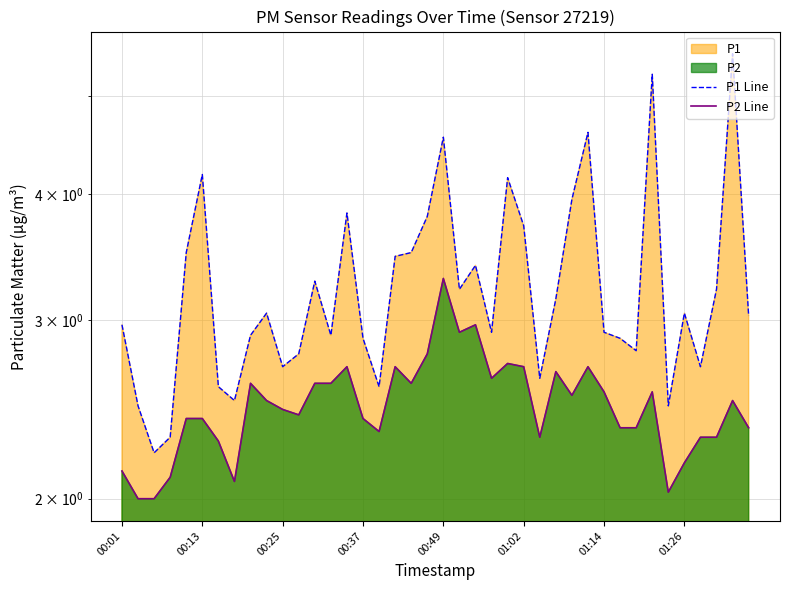

True or false: P1 Line and P2 Line cross at least once.

False